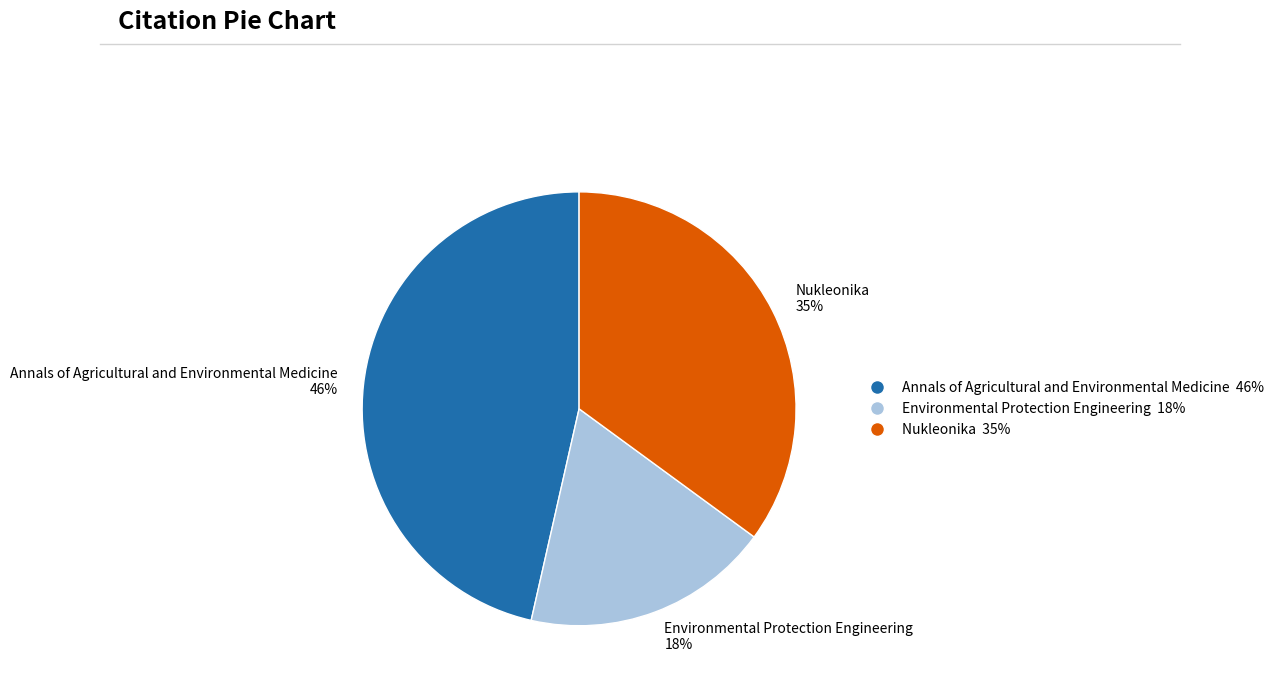

Combined, do Nukleonika and Environmental Protection Engineering account for over 50%?

Yes